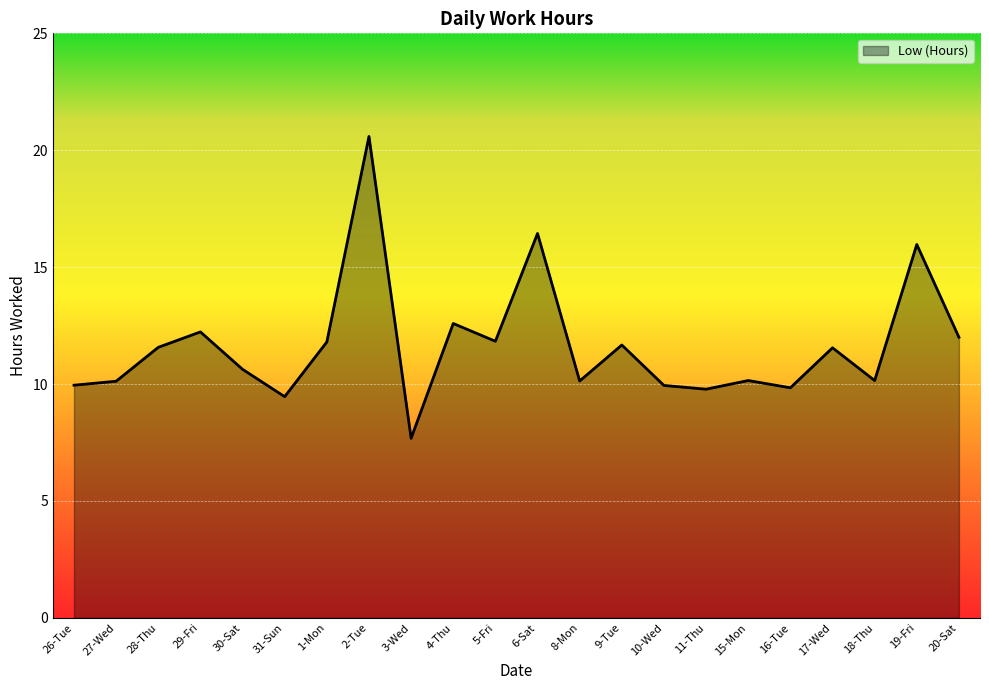

How many lines are shown in the chart?

1